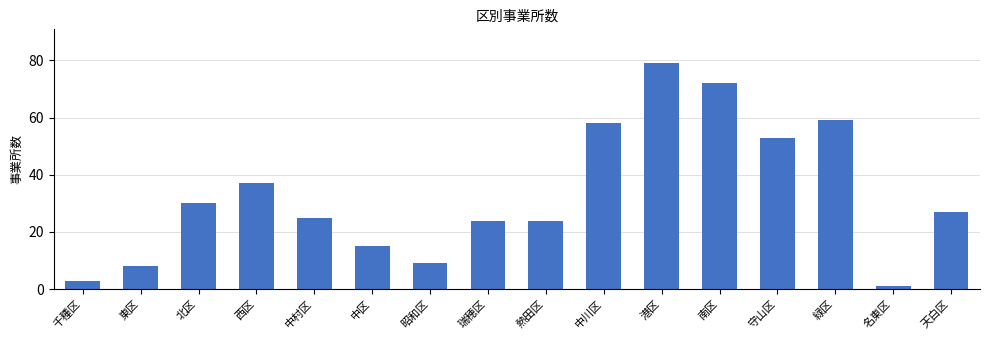

Reading right to left, transcribe all the data shown in this chart.

天白区=27	名東区=1	緑区=59	守山区=53	南区=72	港区=79	中川区=58	熱田区=24	瑞穂区=24	昭和区=9	中区=15	中村区=25	西区=37	北区=30	東区=8	千種区=3